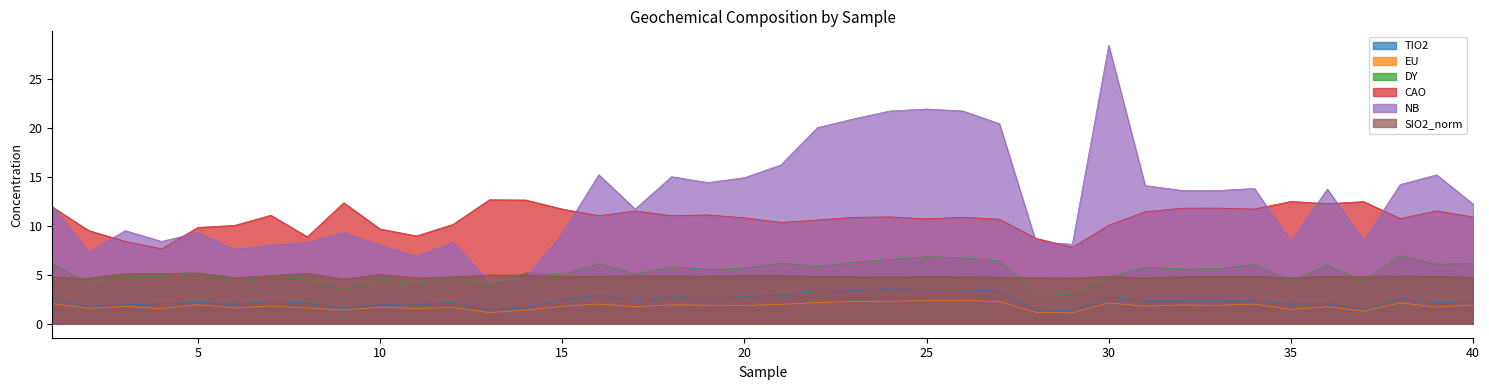

How many interior local peaks does the CAO series have?

11